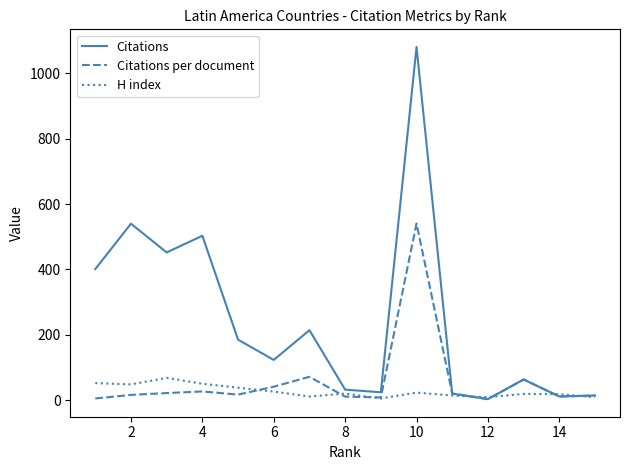

List the series in order of their peak value, highest first.

Citations, Citations per document, H index